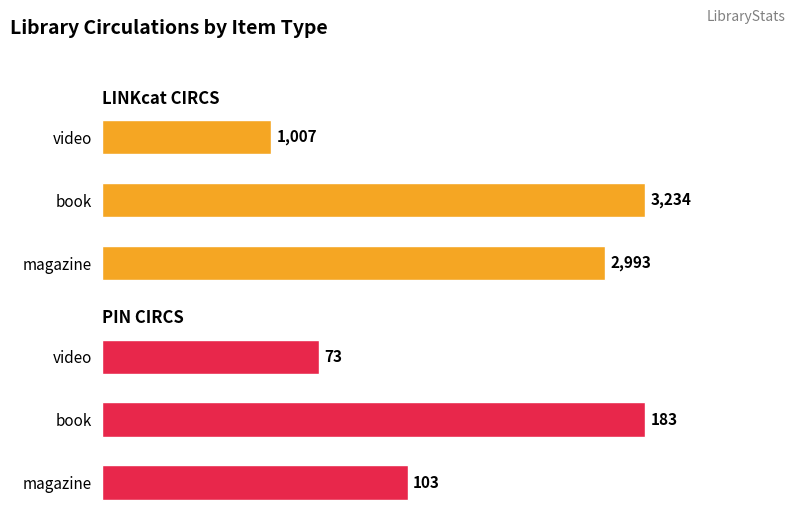

What is the total value across all series at video?

1080